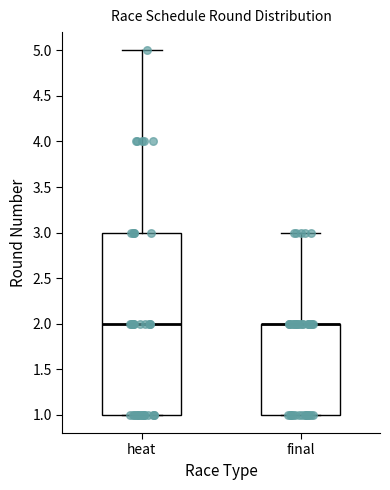

Reading left to right, transcribe this box plot: for each box, give where its median line is, the range the box spans, and where its two whiskers end, as read against the y-axis. The values are not printed on the chart, so give them approximately, as read against the axis.

heat: median 2, box 1 to 3, whiskers 1 to 5
final: median 2 (drawn on the box's upper edge), box 1 to 2, whiskers 1 to 3